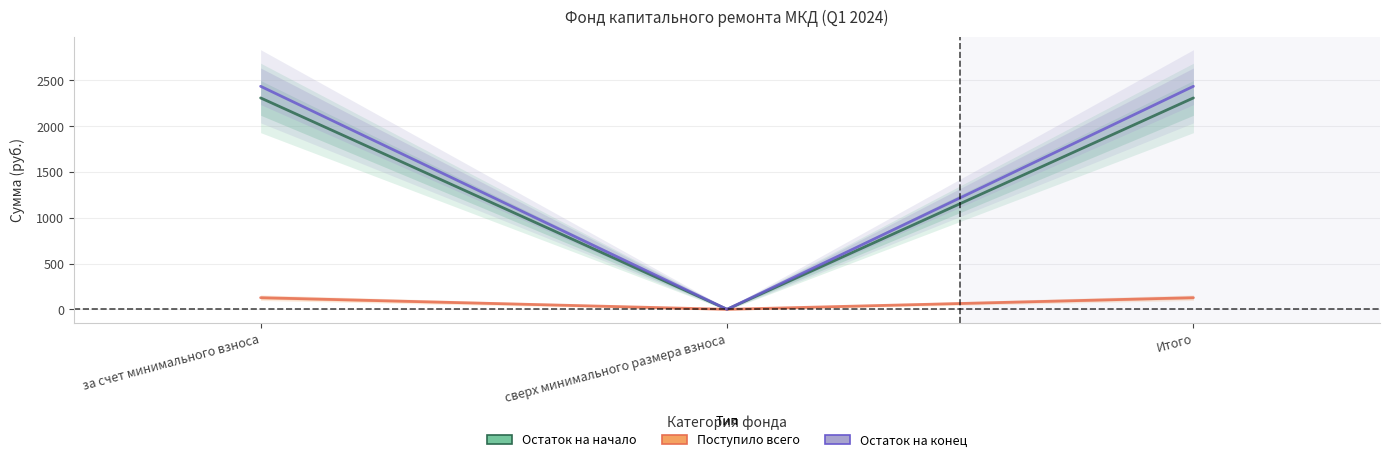

What are all the series names shown in the legend?

Остаток на начало, Поступило всего, Остаток на конец